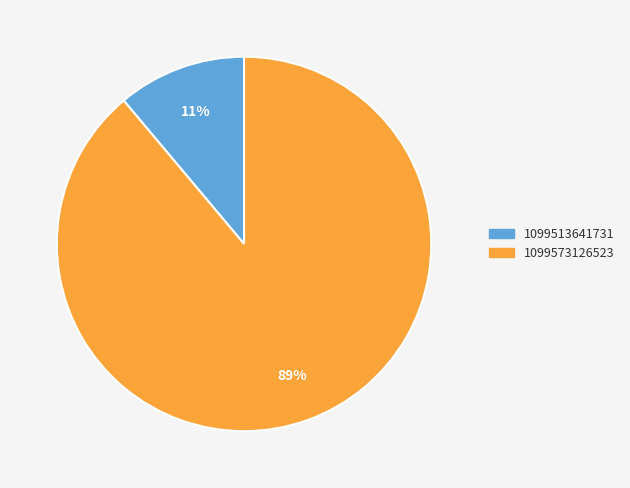

To the nearest percent, what portion does 1099513641731 represent?

11%